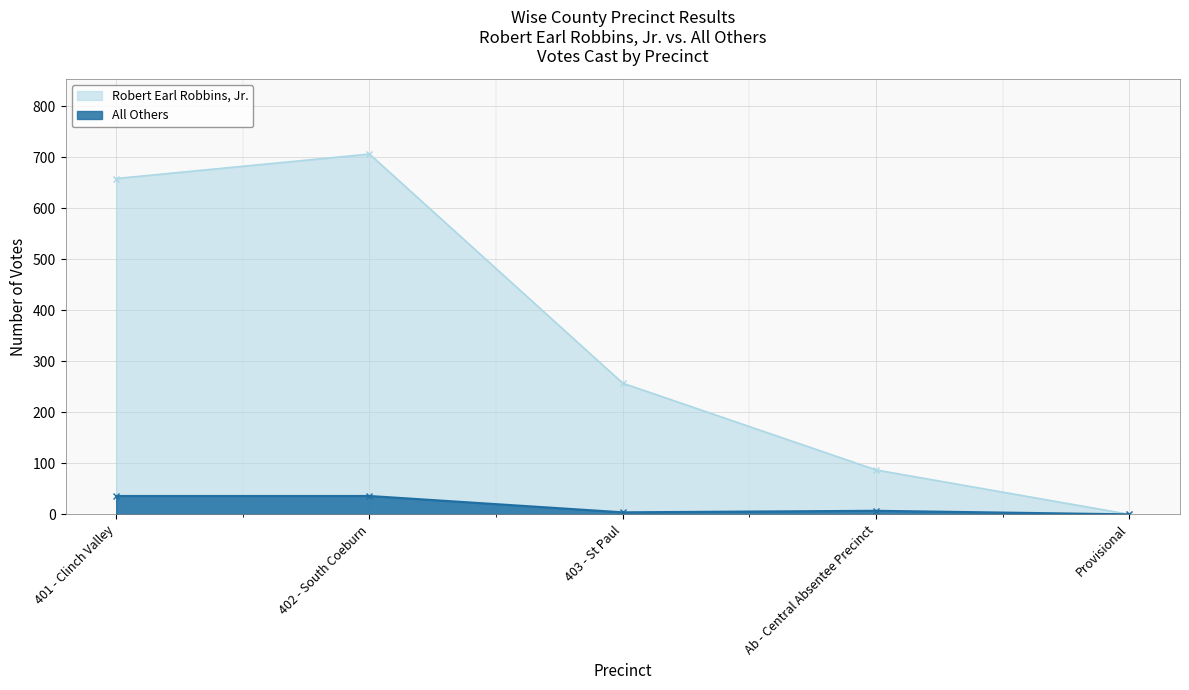

Rank the categories by Robert Earl Robbins, Jr. value from lowest to highest.

Provisional, Ab - Central Absentee Precinct, 403 - St Paul, 401 - Clinch Valley, 402 - South Coeburn